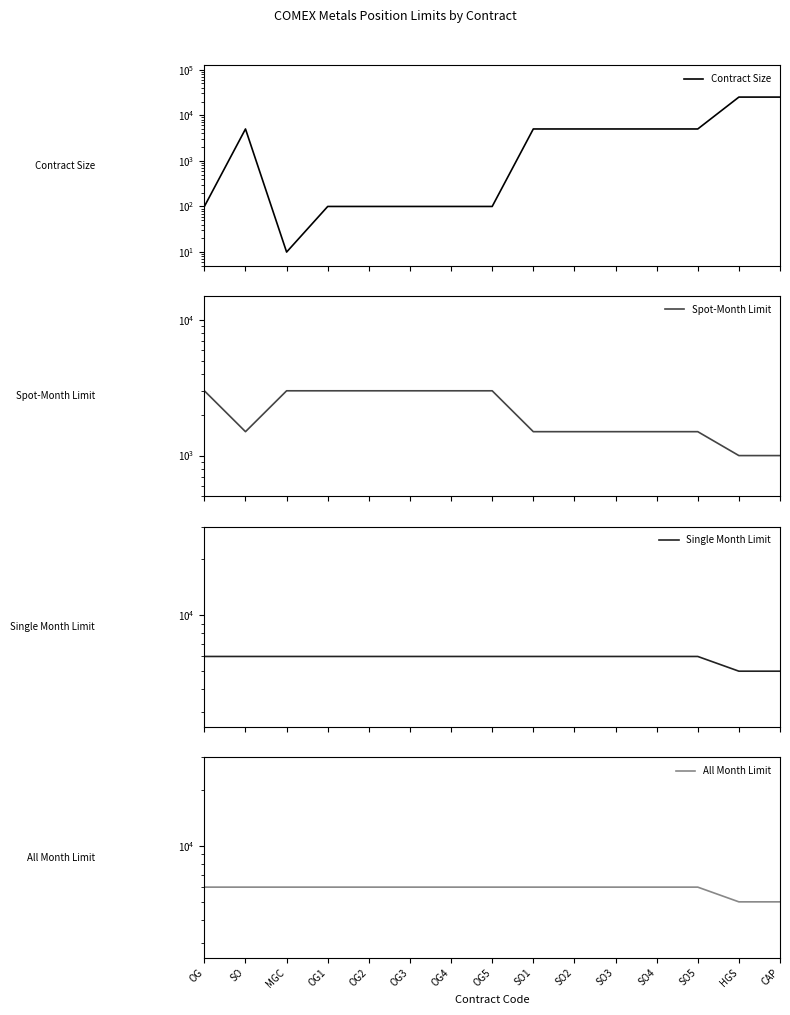

The value of All Month Limit at OG1 is 6000. True or false?

True